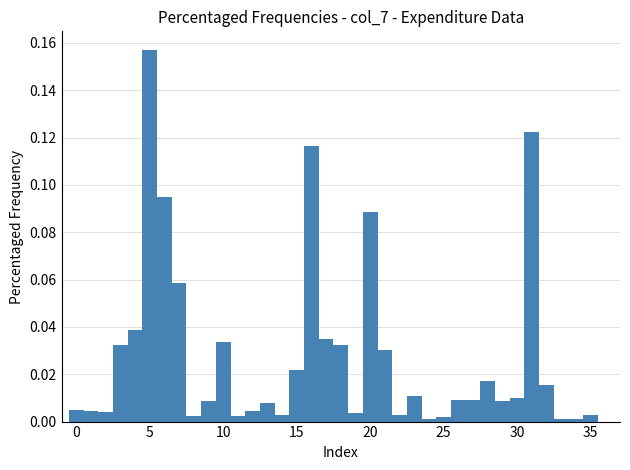

Around what value on the x-axis is the tallest bar? Give the approximate position of its centre, as read against the axis.

5.0